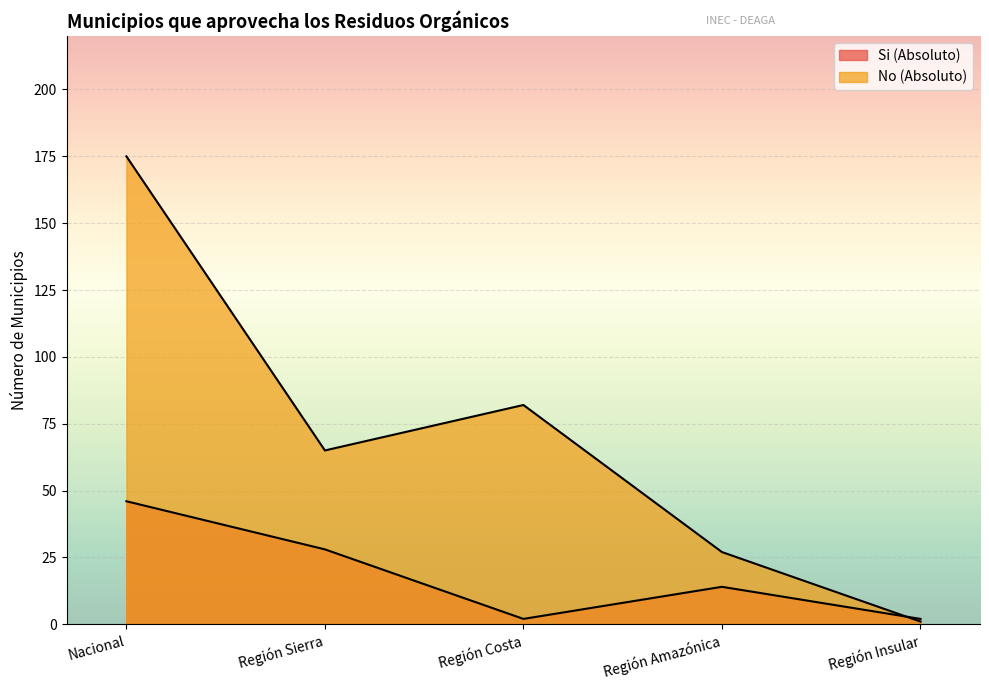

List the series in order of their peak value, lowest first.

Si (Absoluto), No (Absoluto)